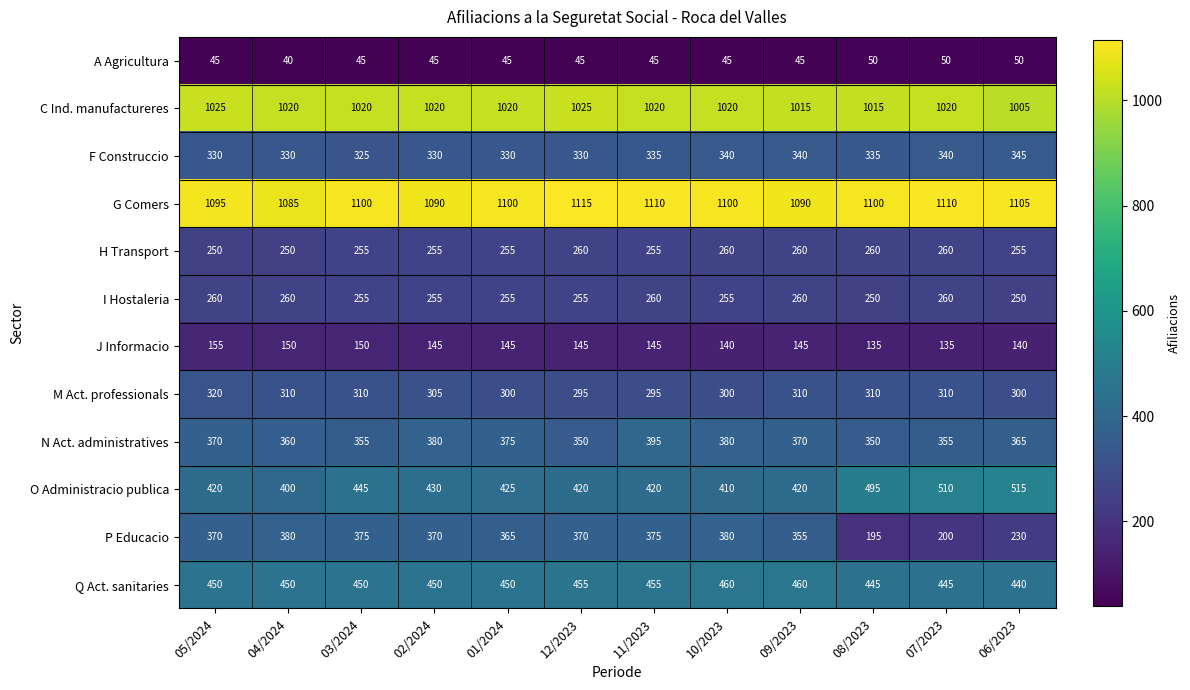

What is the sum of all C Ind. manufactureres values?

12225